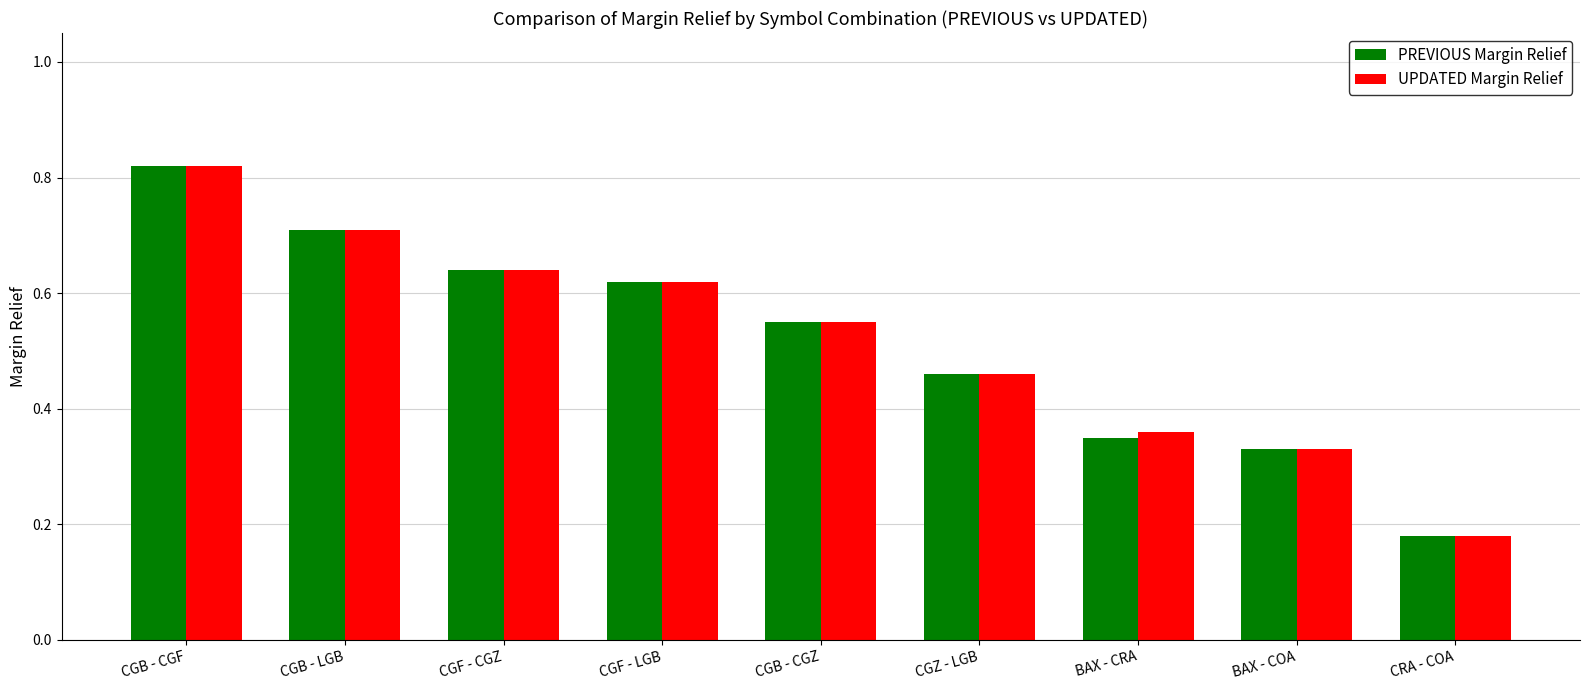

What is the sum of the PREVIOUS Margin Relief values at CGB - CGF and BAX - CRA?

1.2